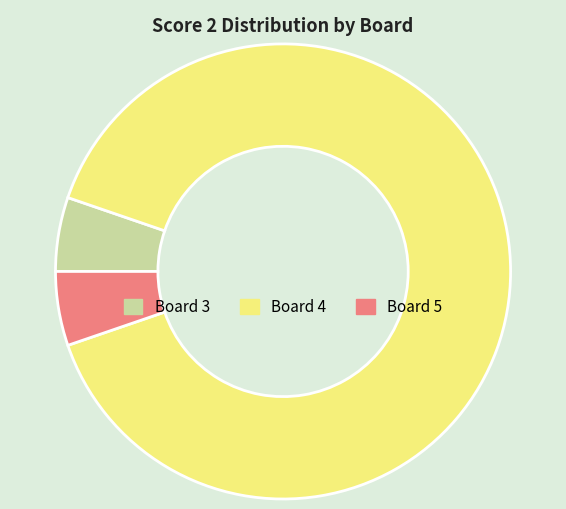

The Board 4 slice represents 89% of the pie. True or false?

True